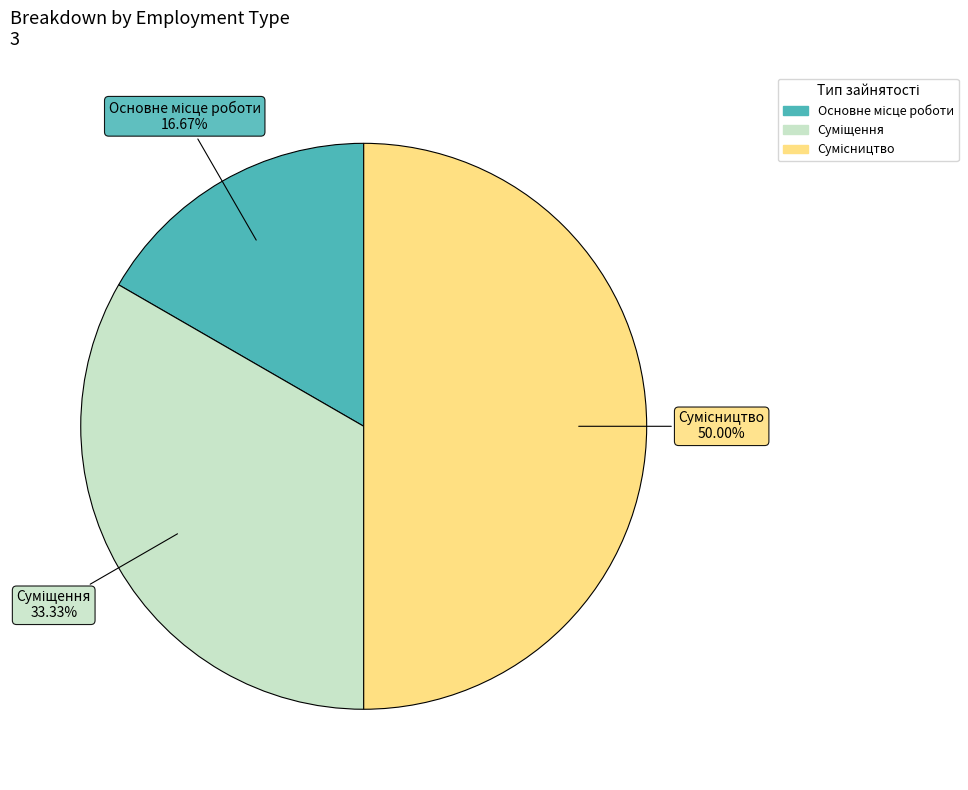

How many slices are in this pie chart?

3